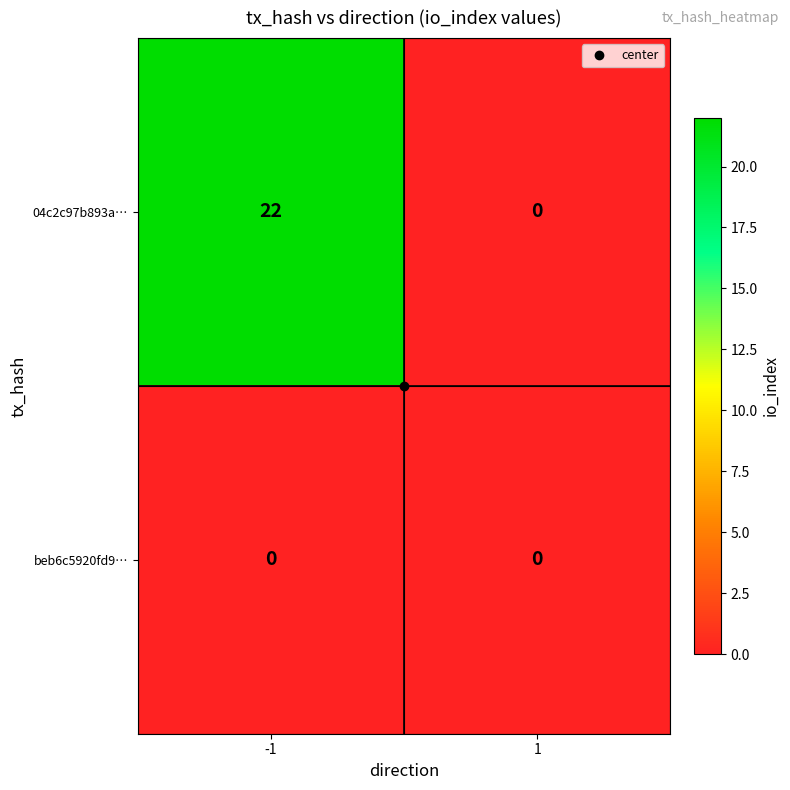

The value of 04c2c97b893a… at 1 is -11. True or false?

False